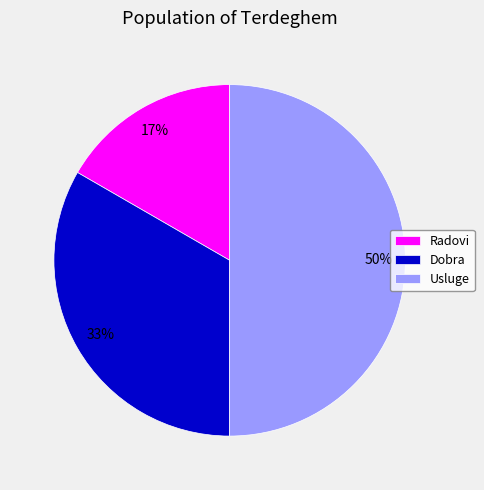

Rank the categories by value from highest to lowest.

Usluge, Dobra, Radovi